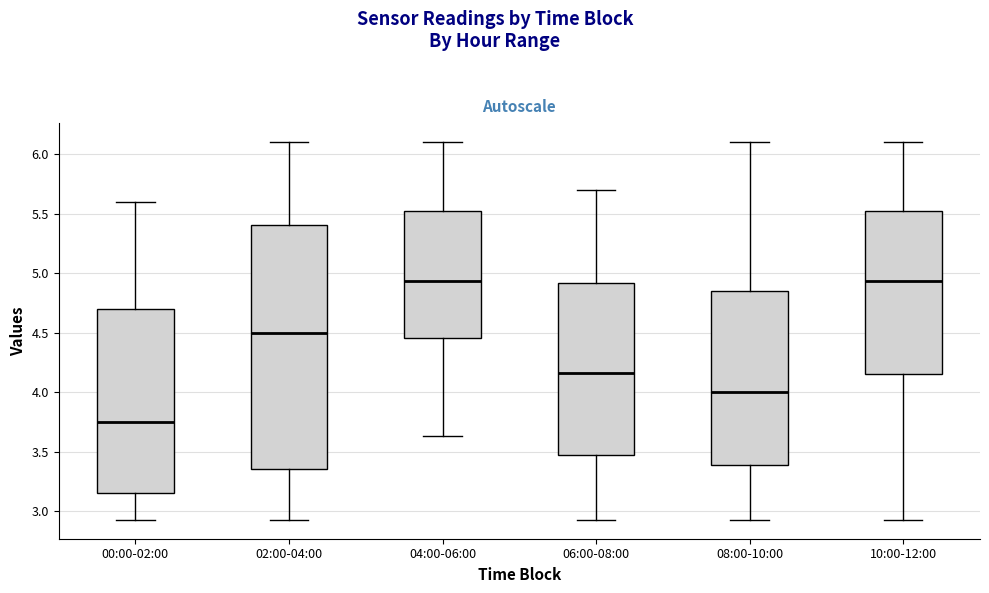

Reading left to right, transcribe this box plot: for each box, give where its median line is, the range the box spans, and where its two whiskers end, as read against the y-axis. The values are not printed on the chart, so give them approximately, as read against the axis.

00:00-02:00: median 3.75, box 3.15 to 4.70, whiskers 2.95 to 5.60
02:00-04:00: median 4.50, box 3.35 to 5.40, whiskers 2.95 to 6.10
04:00-06:00: median 4.95, box 4.45 to 5.55, whiskers 3.65 to 6.10
06:00-08:00: median 4.15, box 3.45 to 4.90, whiskers 2.95 to 5.70
08:00-10:00: median 4.00, box 3.40 to 4.85, whiskers 2.95 to 6.10
10:00-12:00: median 4.95, box 4.15 to 5.55, whiskers 2.95 to 6.10